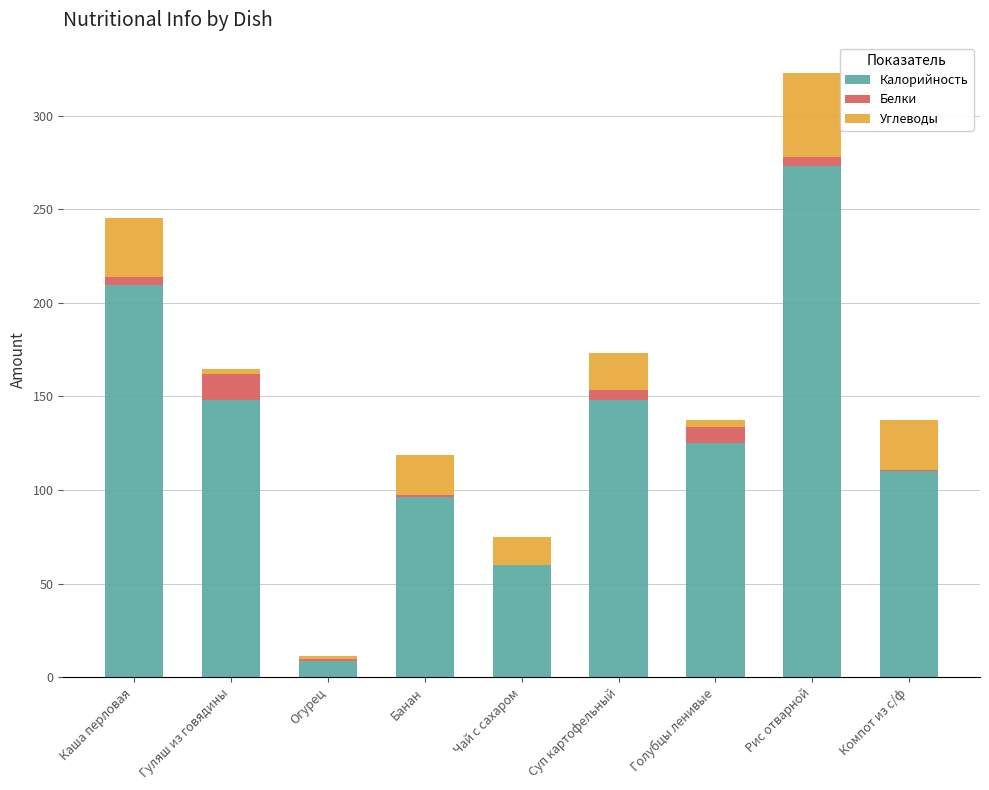

Is it true that Калорийность equals 96.0 at Банан?

True